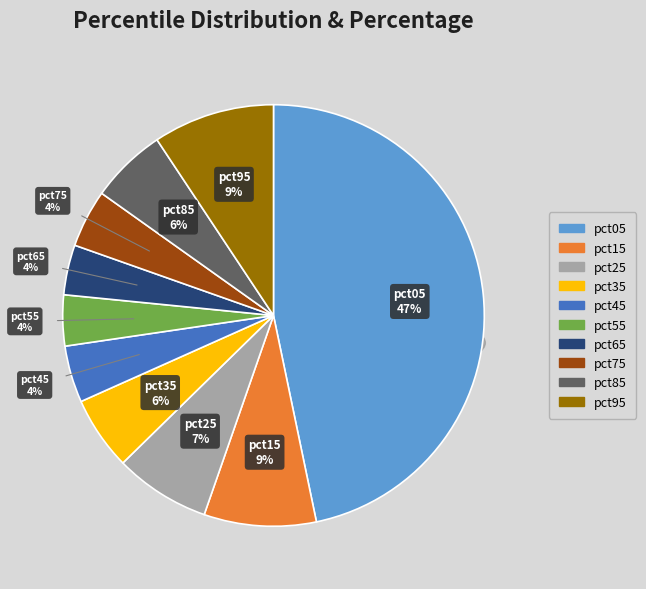

Does any single category account for the majority?

No